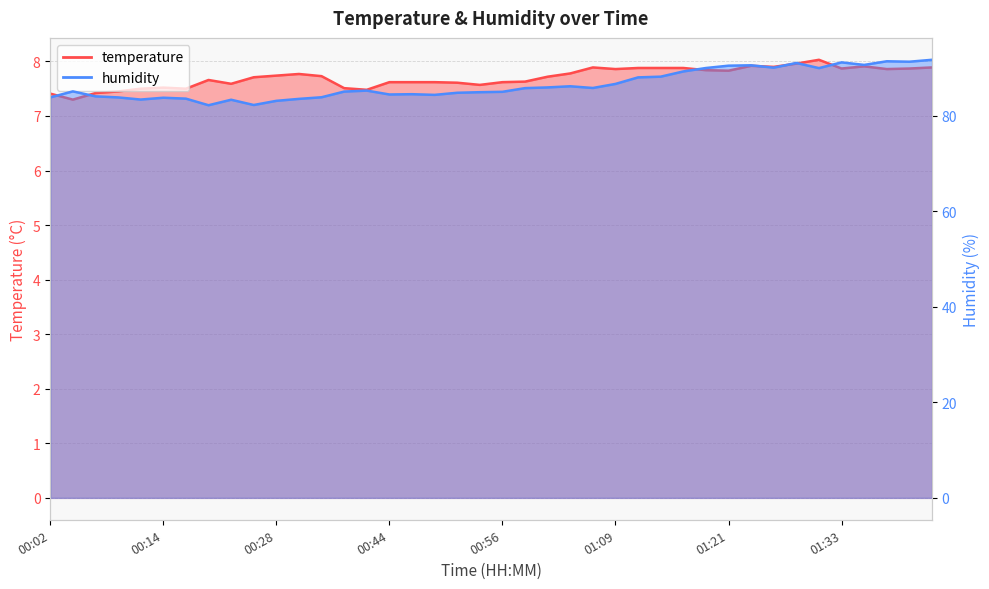

How many lines are shown in the chart?

2